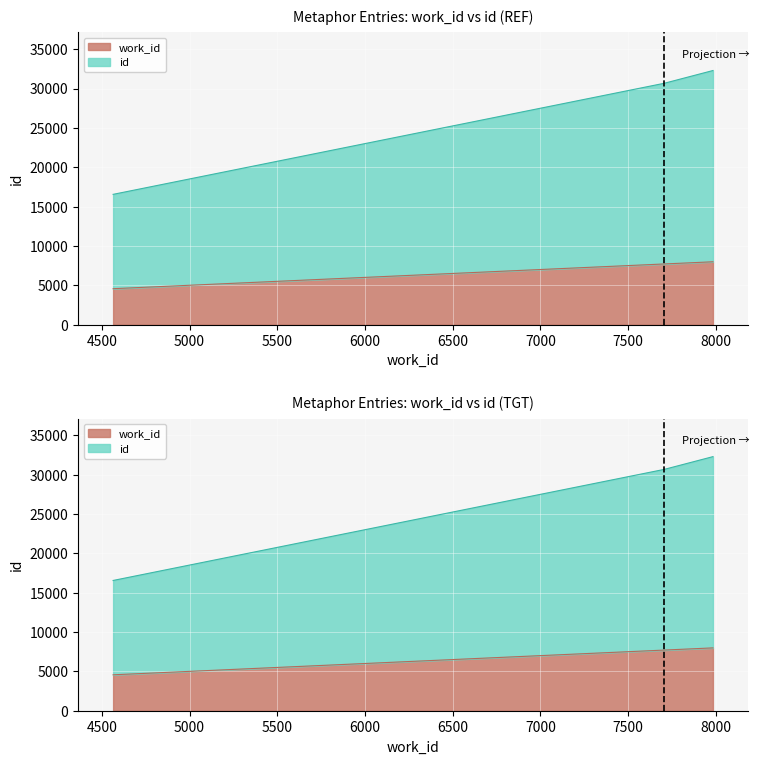

Reading left to right, extract all data points from this chart.

work_id: 4564=4564	7707=7707	7984=7984
id: 4564=16551	7707=30668	7984=32285